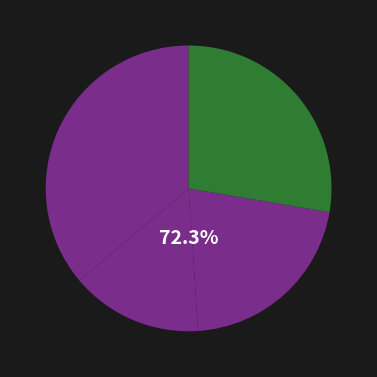

To the nearest percent, what is the average slice percentage?

25%